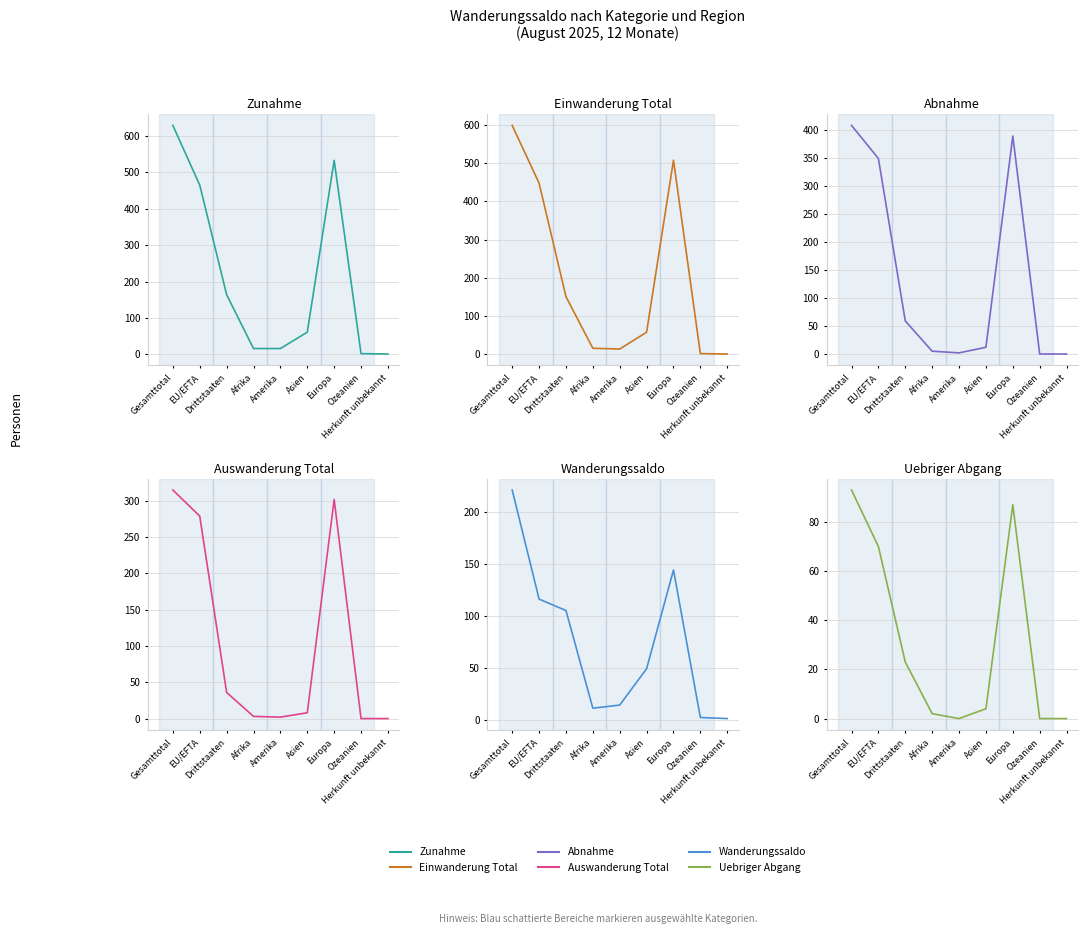

What is the sum of all Einwanderung Total values?

1797